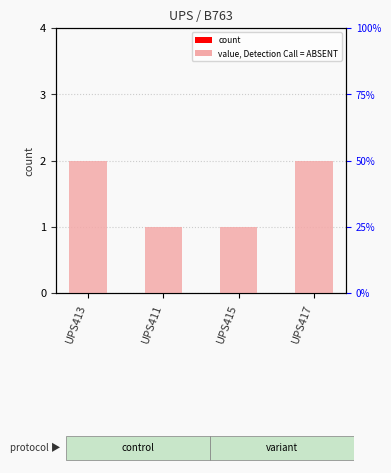

The chart shows a value of 0 at UPS411. True or false?

False